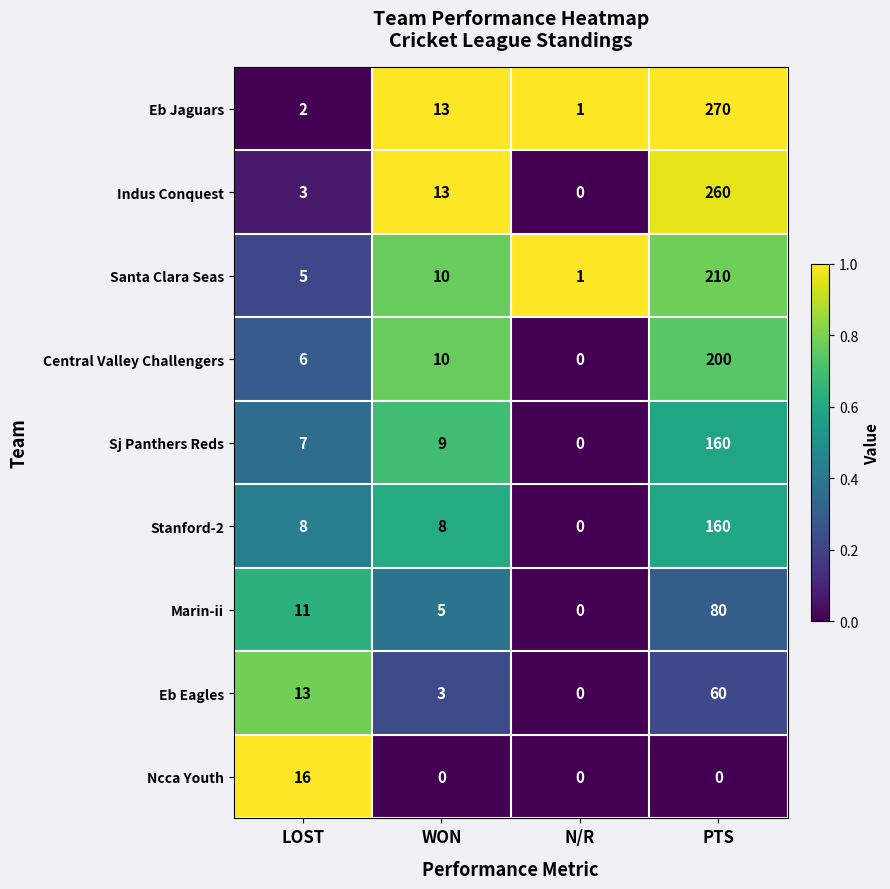

How many categories are shown in the chart?

4